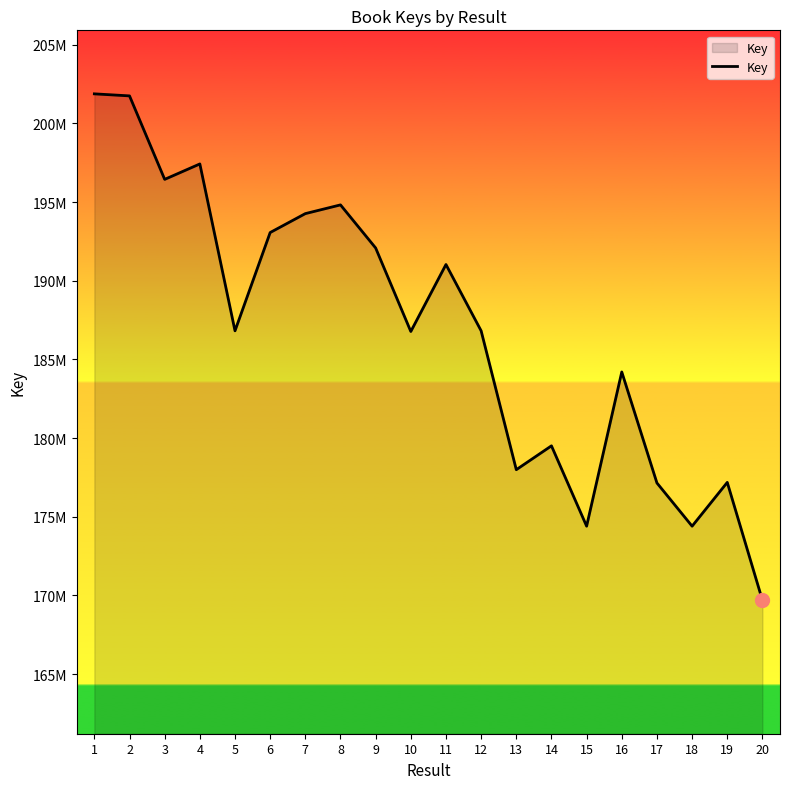

What is the maximum value shown in the chart?

201883478